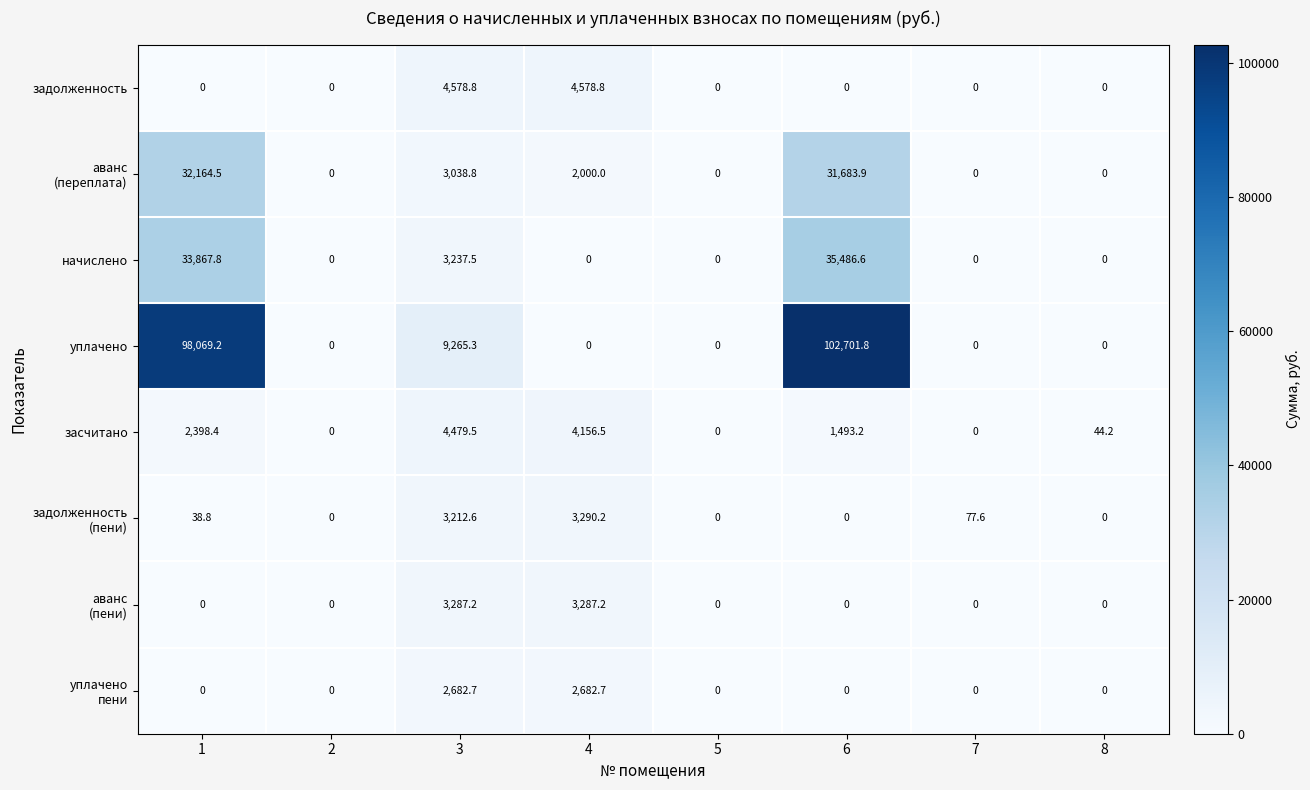

Which series changed the most between 3 and 8?

уплачено